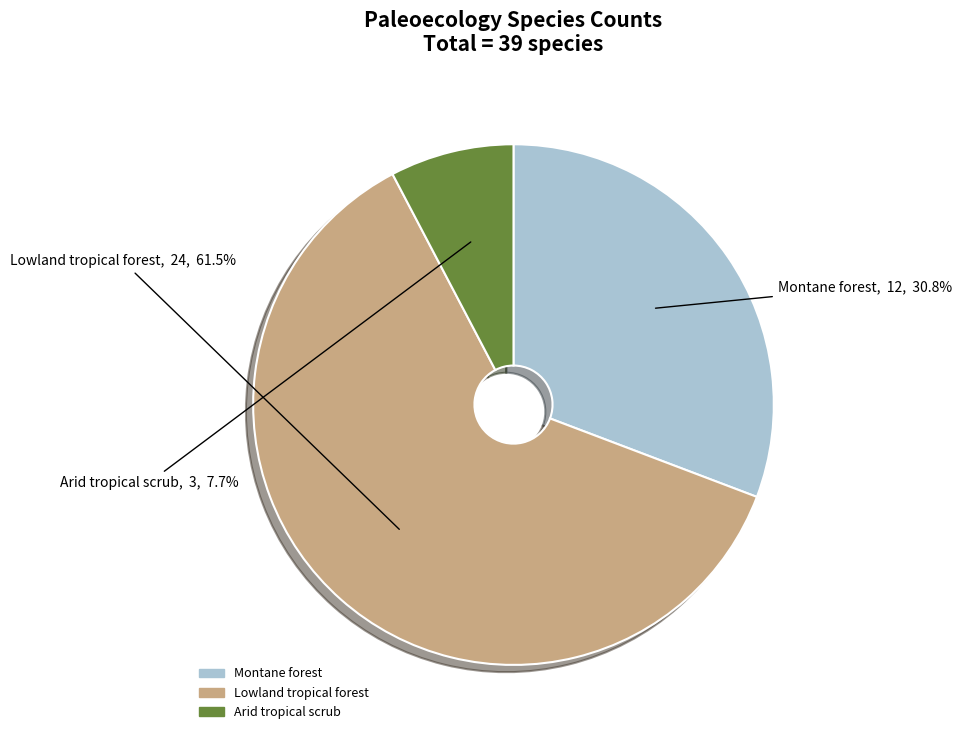

Does Montane forest account for over 50% of the chart?

No